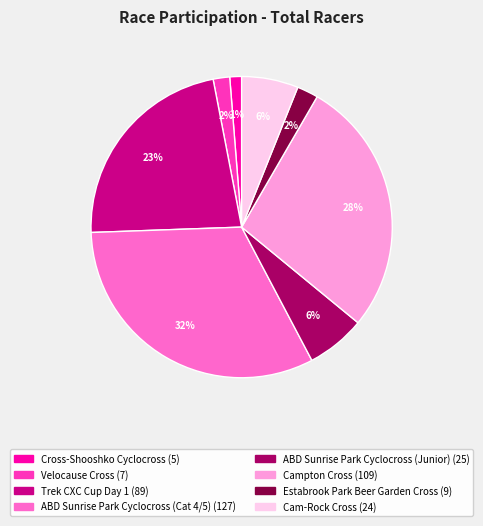

Is it true that ABD Sunrise Park Cyclocross (Junior) is 1% of the pie?

False